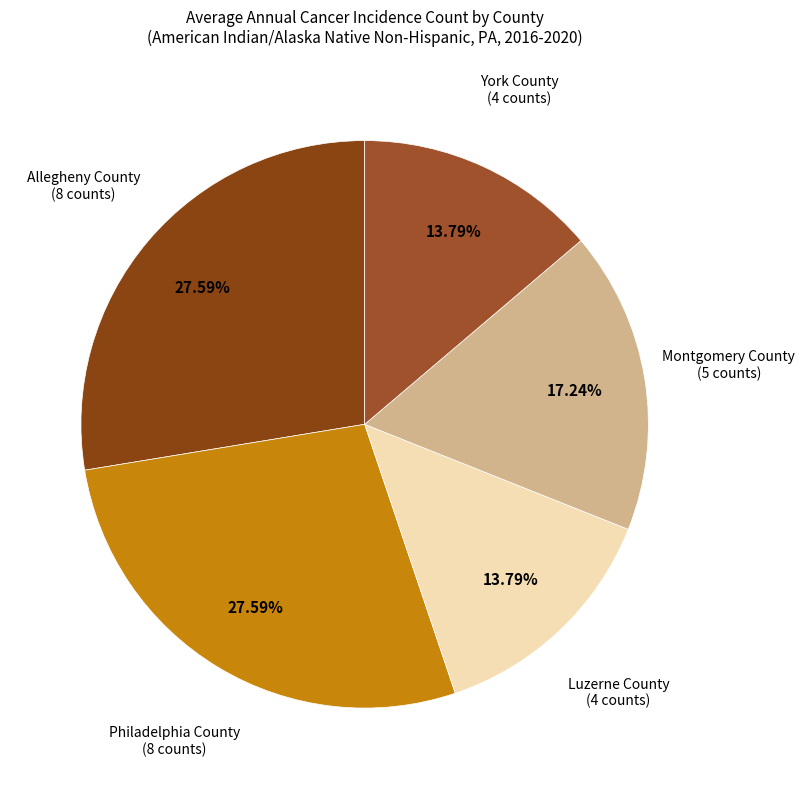

What portion of the pie excludes Montgomery County?

82.8%